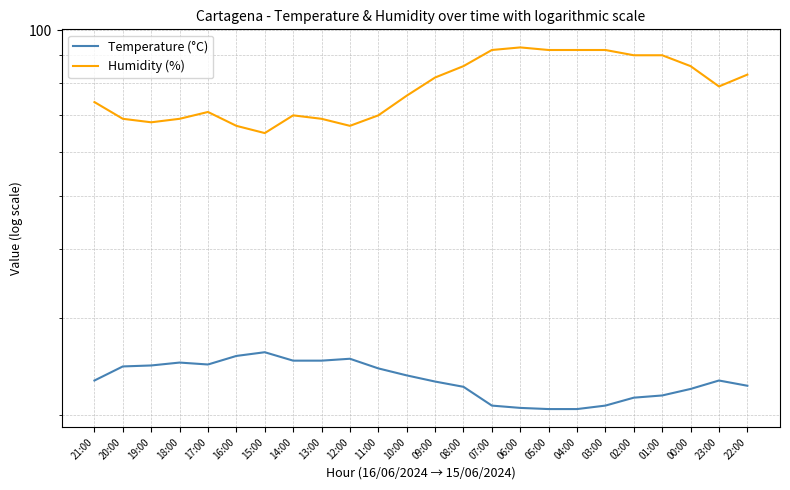

In Temperature (°C), how many points are higher than both neighbors (excluding endpoints)?

4